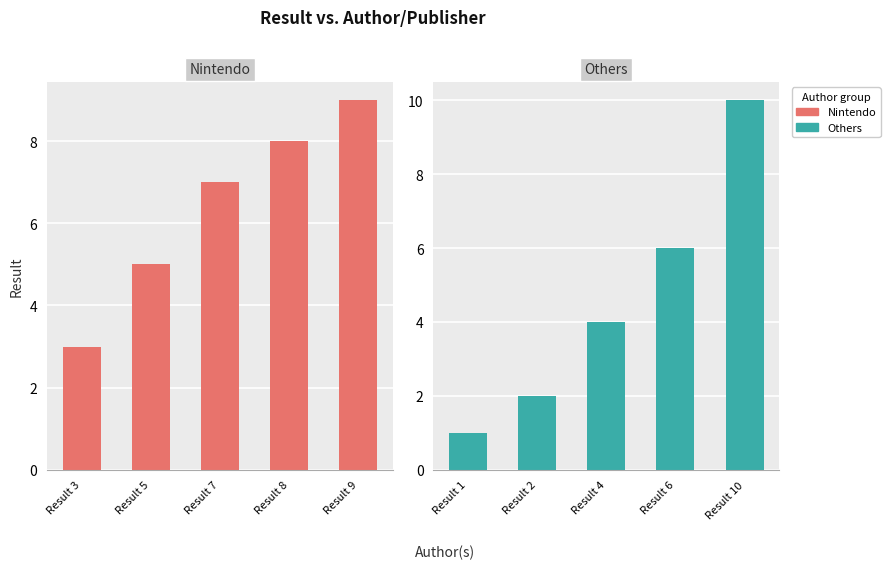

How many bars are there in total?

10